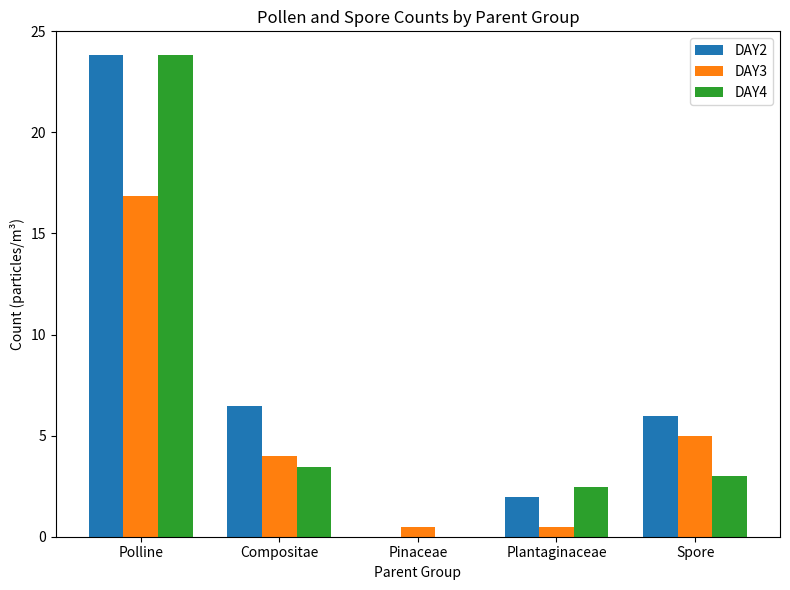

What is the sum of all DAY4 values?

32.7